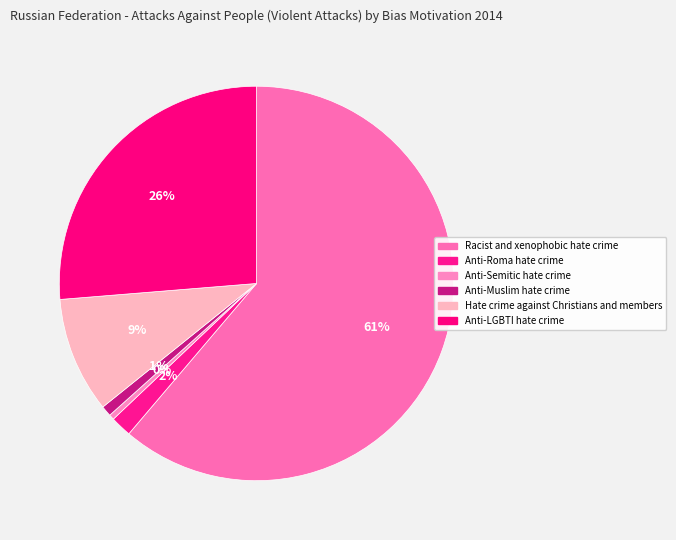

Rank the categories by value from highest to lowest.

Racist and xenophobic hate crime, Anti-LGBTI hate crime, Hate crime against Christians and members, Anti-Roma hate crime, Anti-Muslim hate crime, Anti-Semitic hate crime